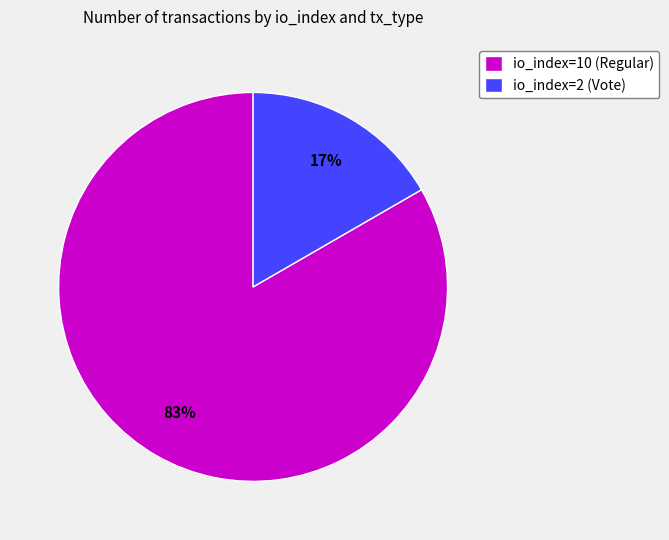

Approximately how many times larger is the value at io_index=2 (Vote) compared to io_index=10 (Regular)?

0.2